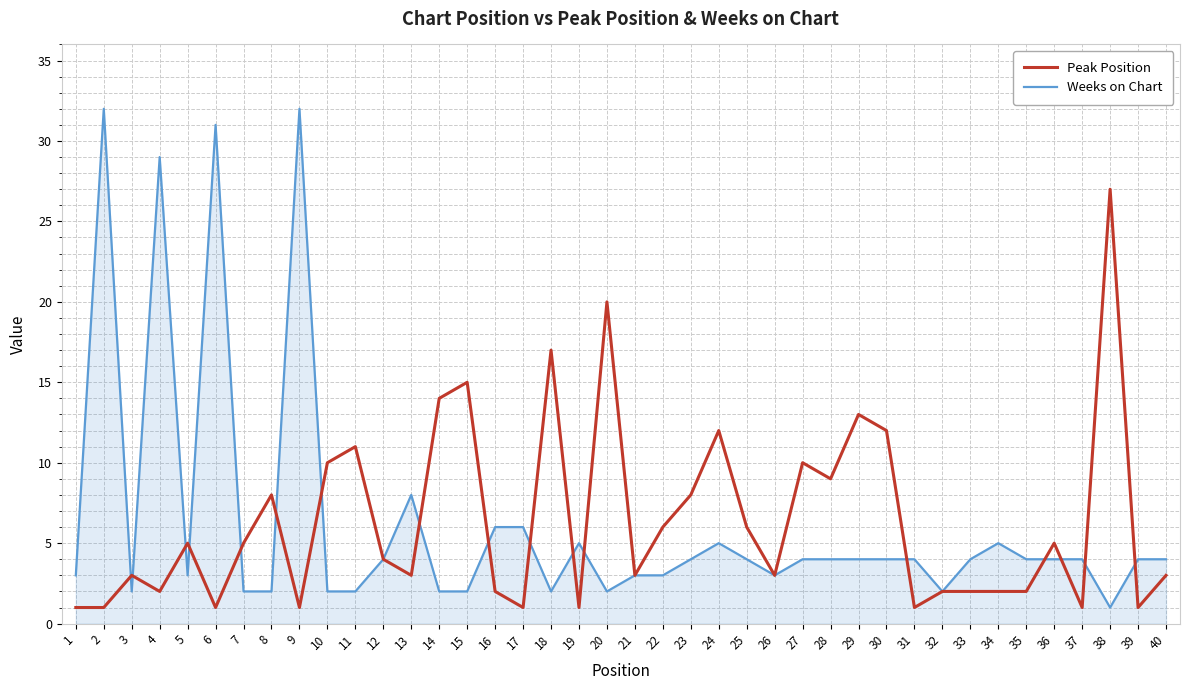

Between 3 and 28, which series saw the biggest shift?

Peak Position